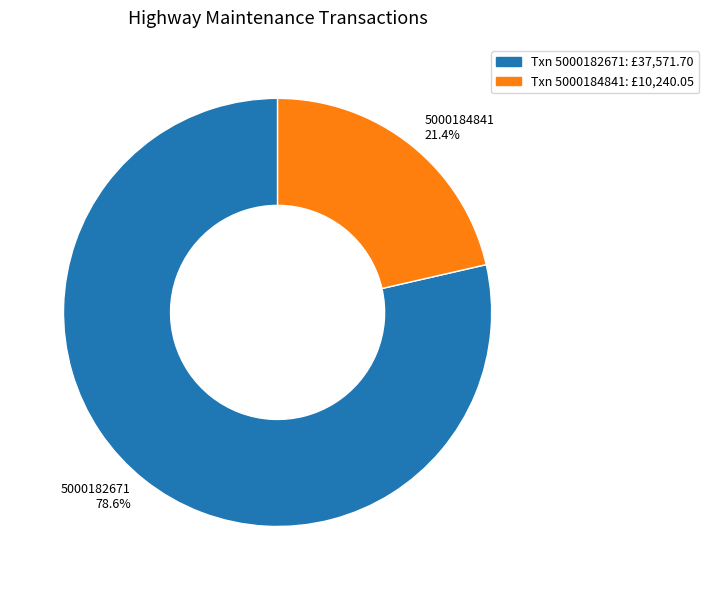

How many slices are in this pie chart?

2